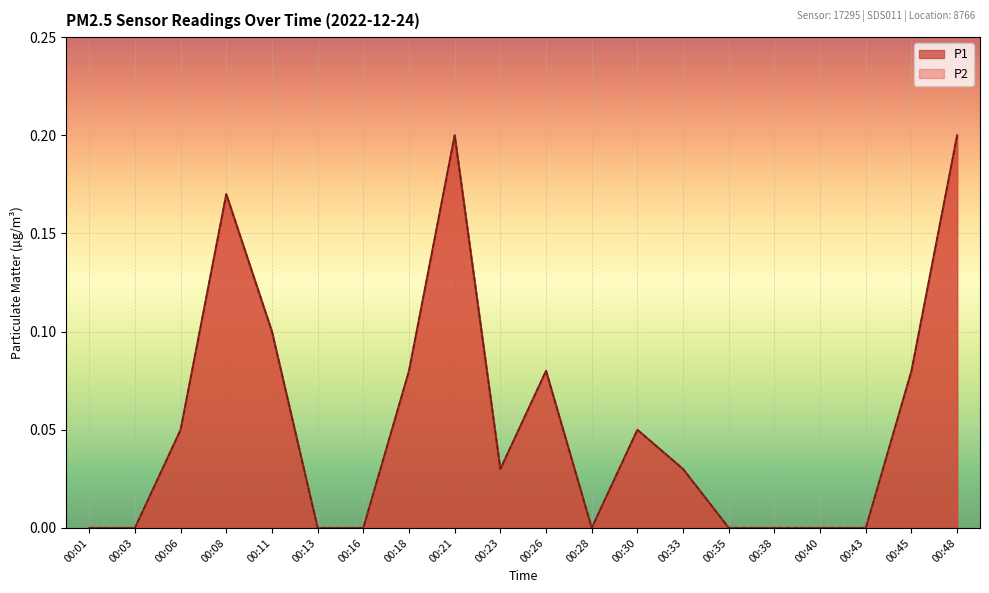

Which label corresponds to the smallest value in the chart?

00:01